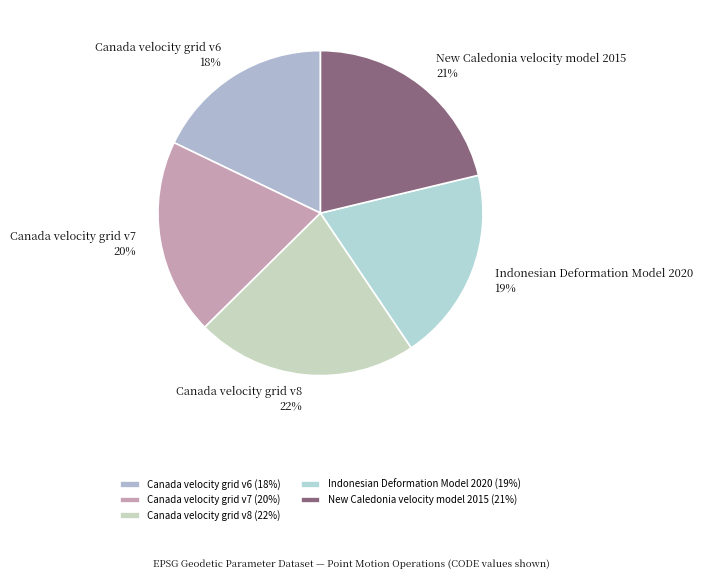

Between Canada velocity grid v7 and Canada velocity grid v6, which is larger?

Canada velocity grid v7